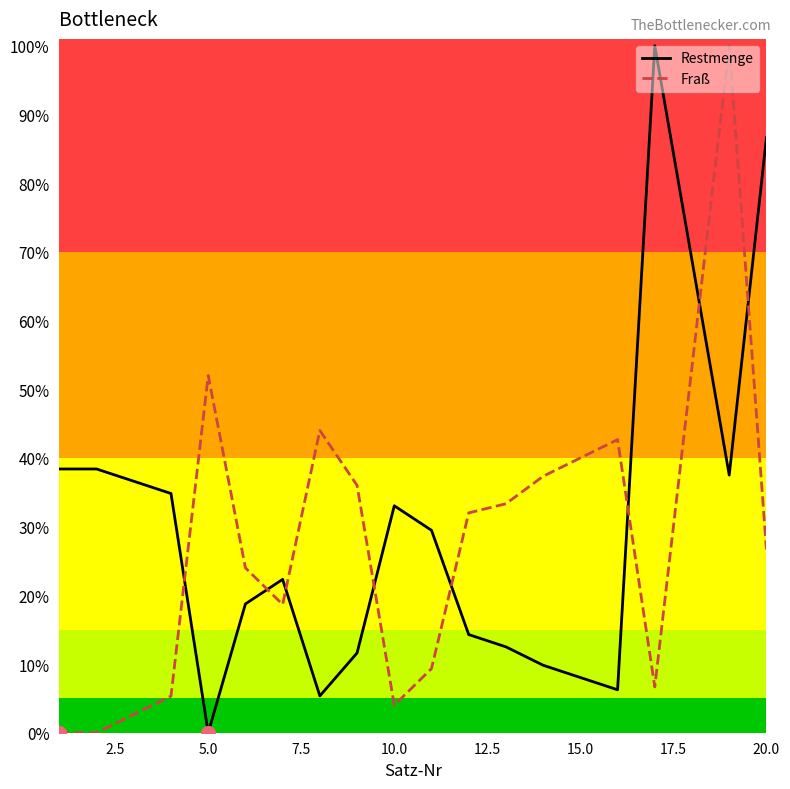

Which series contains the highest Y value?

Restmenge